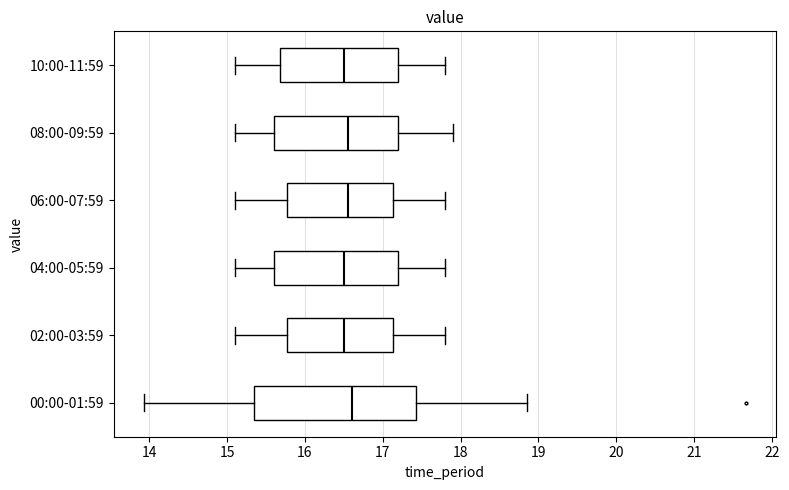

Reading bottom to top, read every box against the x-axis: the position of its median line, the range the box covers, and the ends of its whiskers. The values are not printed on the chart, so give them approximately, as read against the axis.

00:00-01:59: median 16.6, box 15.3 to 17.4, whiskers 13.9 to 18.9
02:00-03:59: median 16.5, box 15.8 to 17.1, whiskers 15.1 to 17.8
04:00-05:59: median 16.5, box 15.6 to 17.2, whiskers 15.1 to 17.8
06:00-07:59: median 16.6, box 15.8 to 17.1, whiskers 15.1 to 17.8
08:00-09:59: median 16.6, box 15.6 to 17.2, whiskers 15.1 to 17.9
10:00-11:59: median 16.5, box 15.7 to 17.2, whiskers 15.1 to 17.8